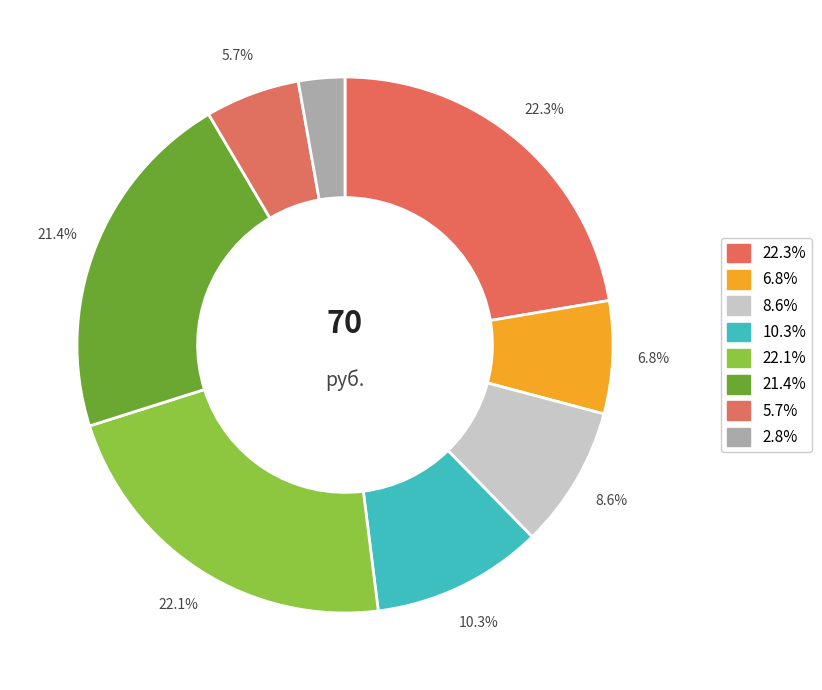

How many slices are in this pie chart?

8